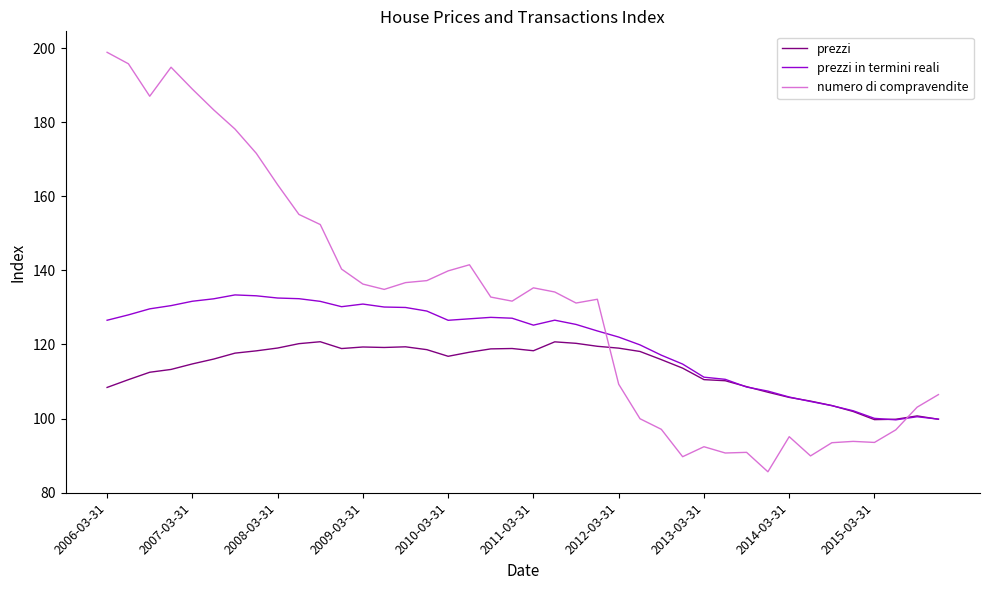

Which series has the largest total across all categories?

numero di compravendite